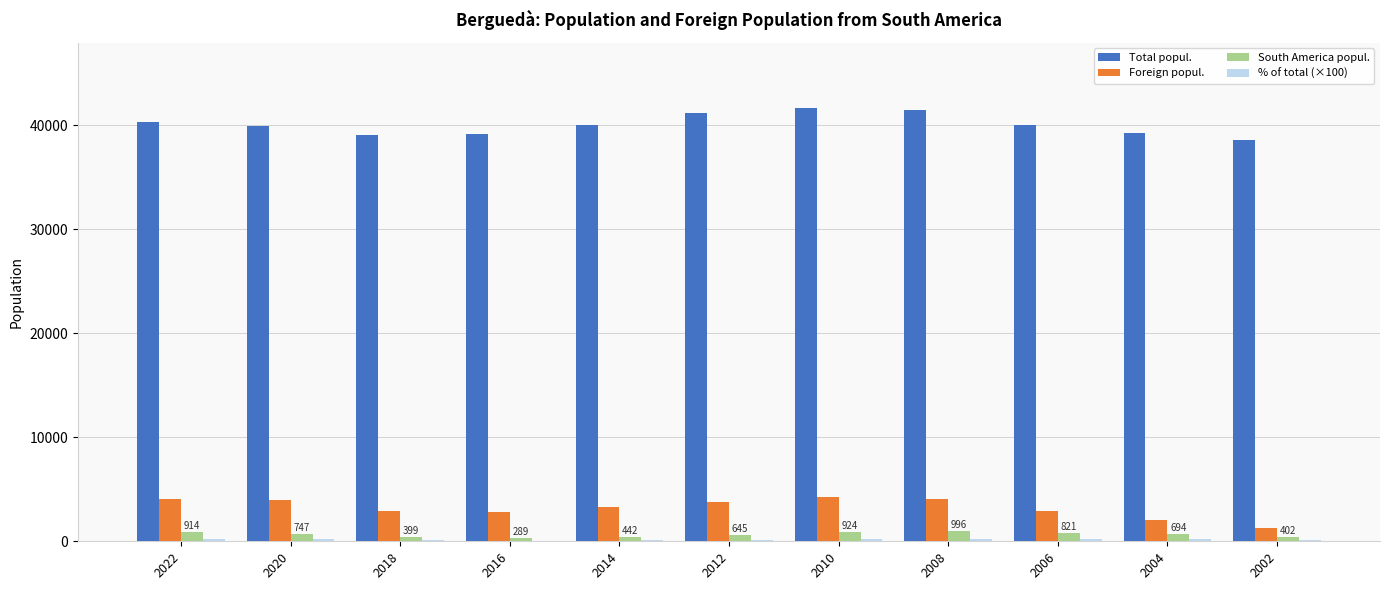

Is the value of Total popul. at 2016 greater than the value of Foreign popul. at 2022?

Yes